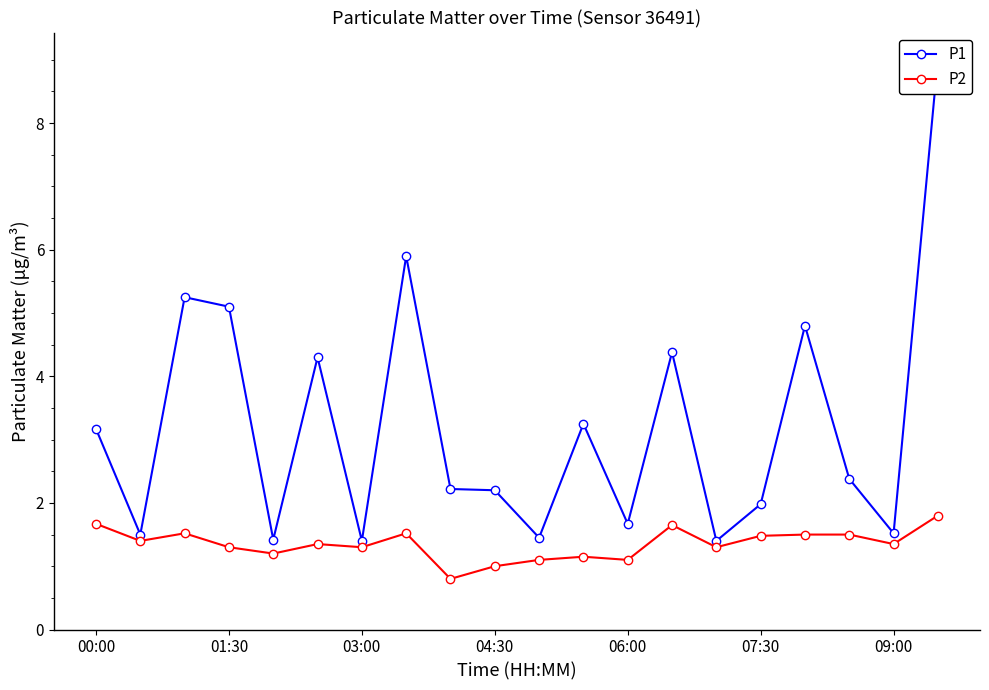

Rank the series by their average value, from lowest to highest.

P2, P1